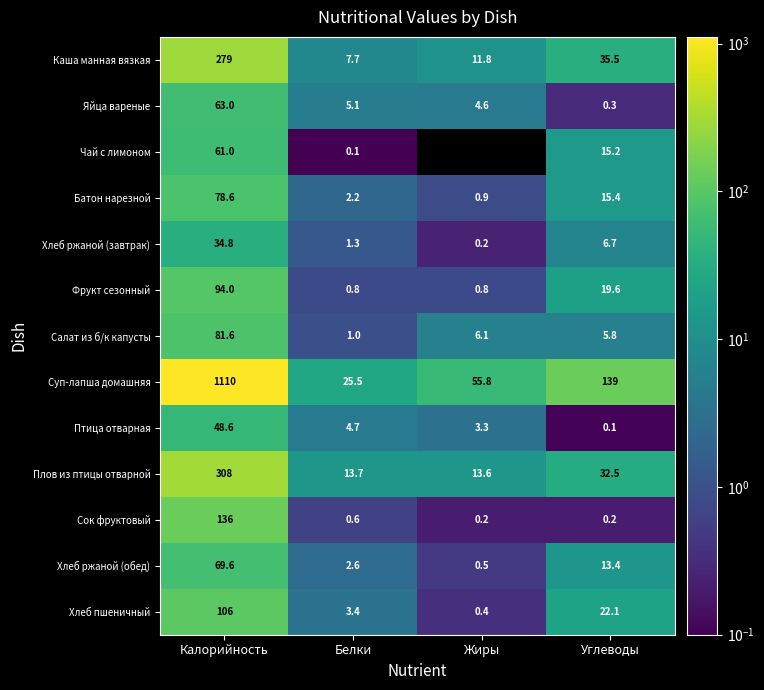

Where does the Каша манная вязкая series first go above 35?

Калорийность